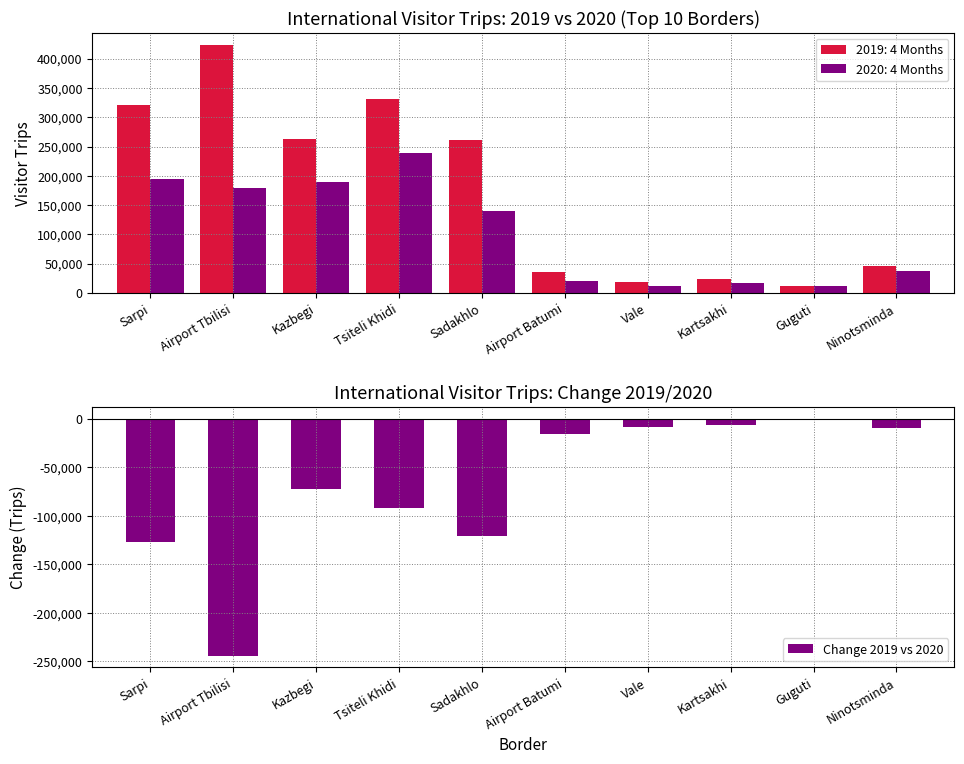

How many values are below zero?

9